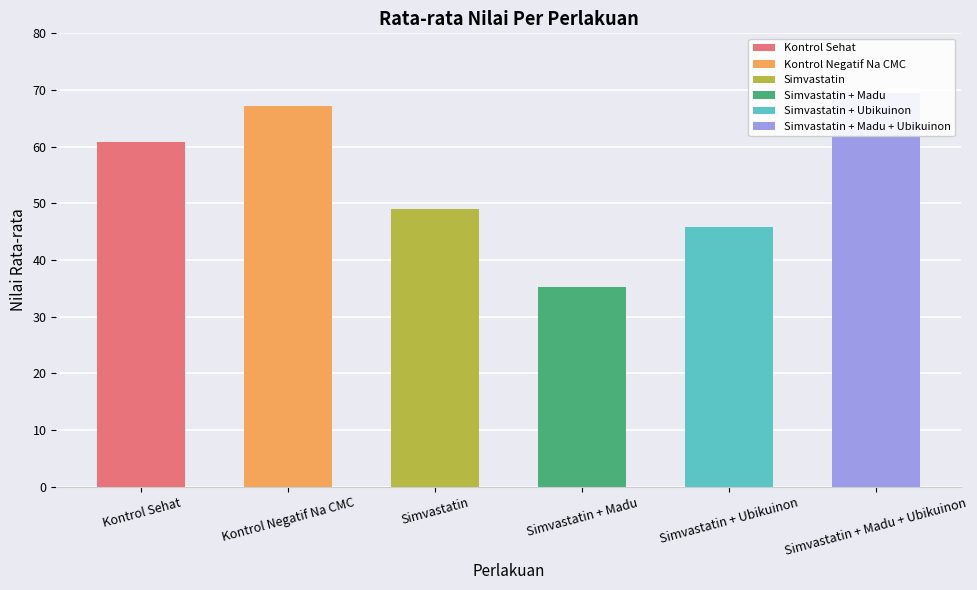

List the labels in order of value, largest first.

Simvastatin + Madu + Ubikuinon, Kontrol Negatif Na CMC, Kontrol Sehat, Simvastatin, Simvastatin + Ubikuinon, Simvastatin + Madu